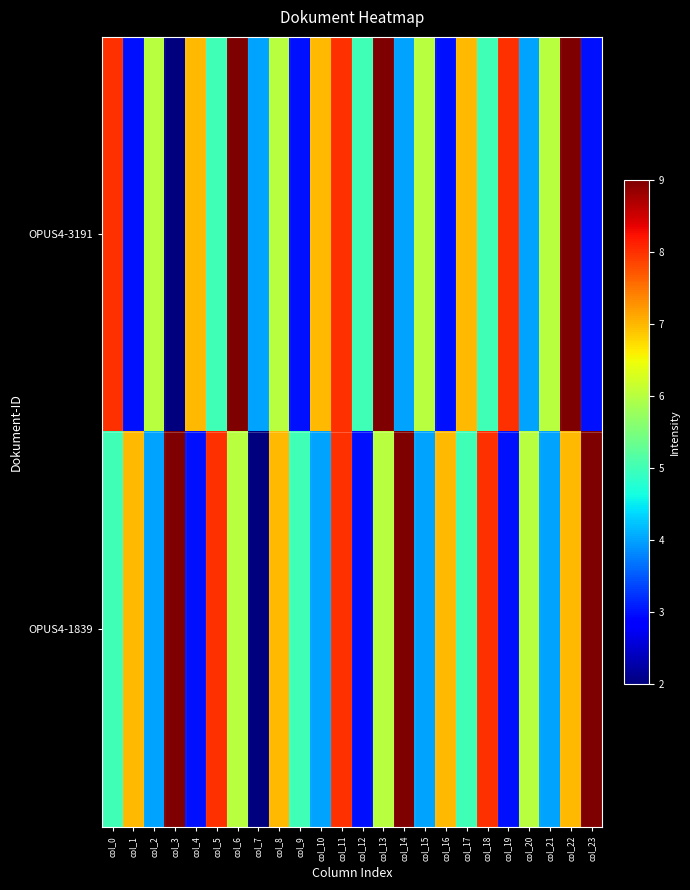

At which category is the sum across all series the highest?

col_11